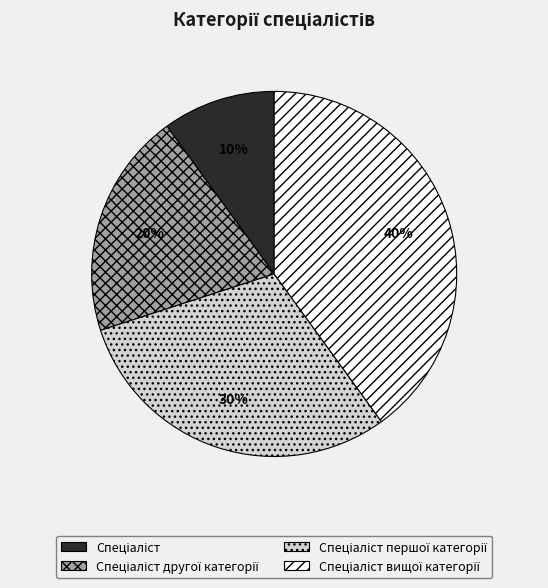

To the nearest percent, what is the difference between the largest and smallest slice percentages?

30%